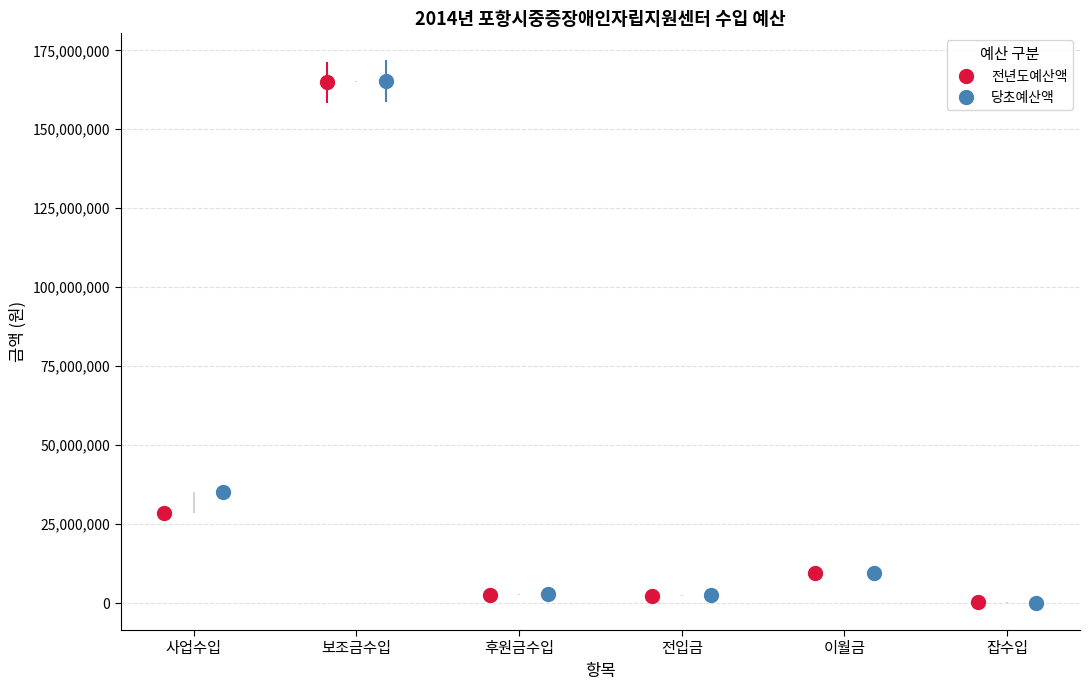

True or false: 당초예산액 has more than 2 points higher than both neighbors.

False